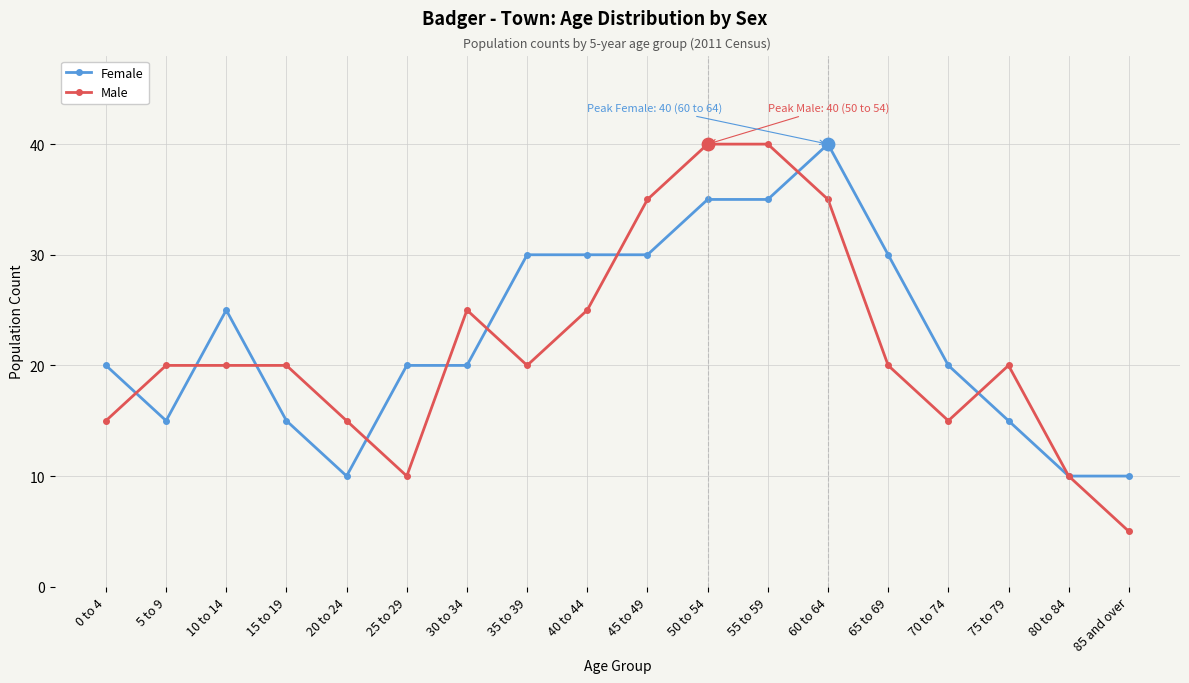

What are all the series names shown in the legend?

Female, Male